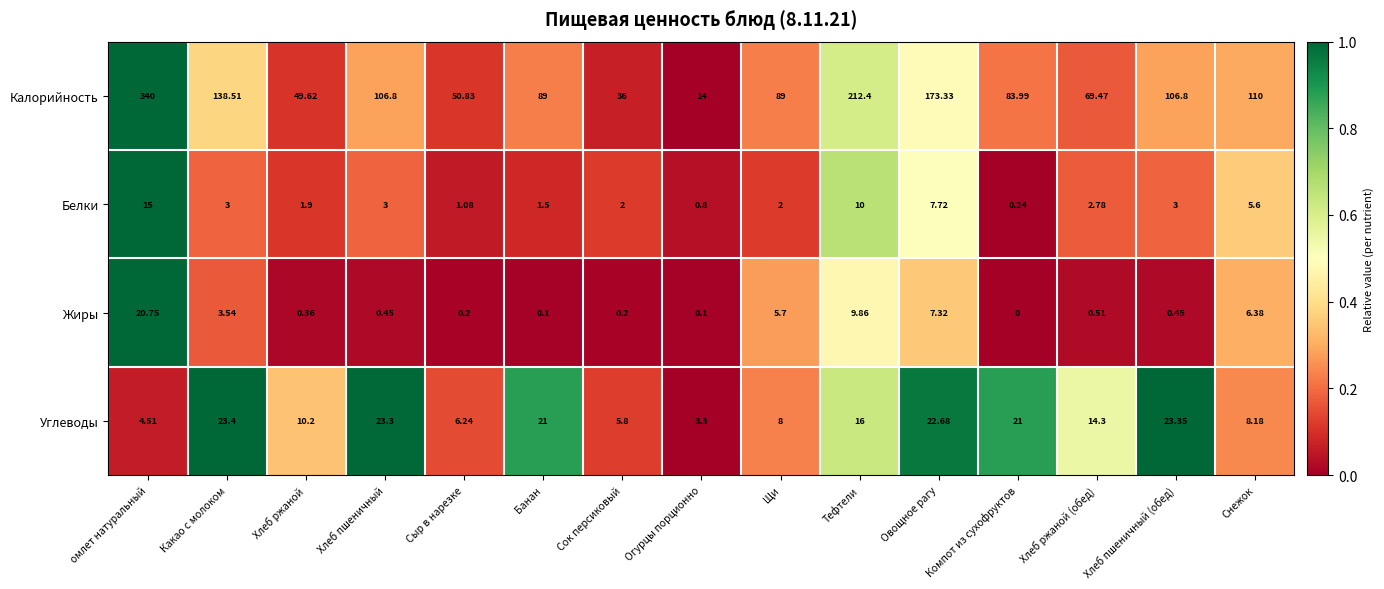

What is the total value across all series at Хлеб ржаной?

62.1